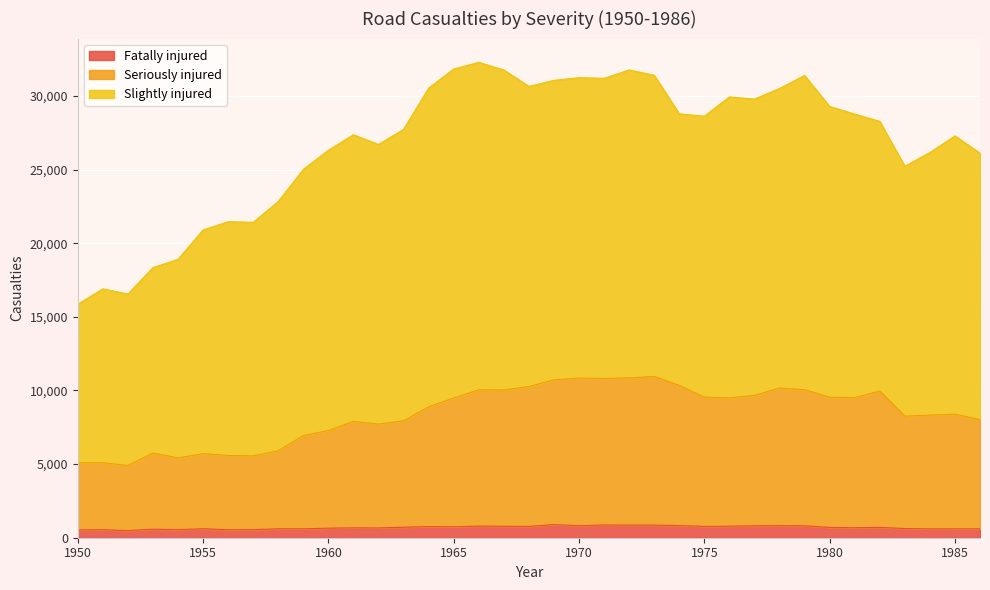

What is the highest value of the Fatally injured series?

892